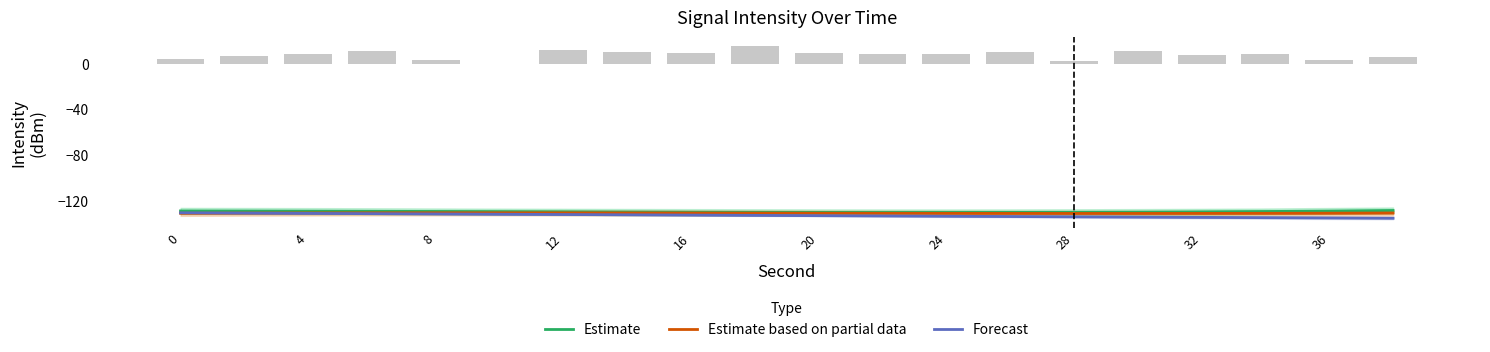

Does the chart contain any negative values?

Yes